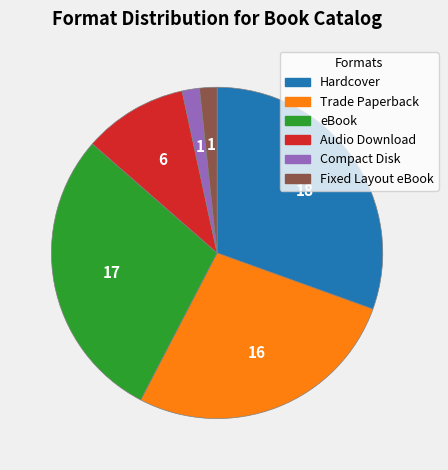

Is Fixed Layout eBook the majority of the pie?

No